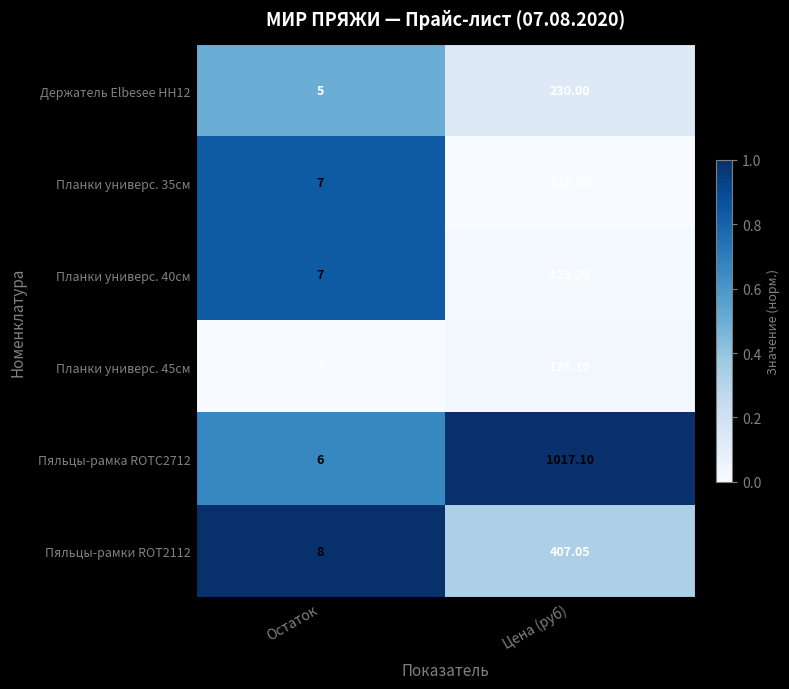

What is the spread (max minus min) of values at Цена (руб)?

905.1